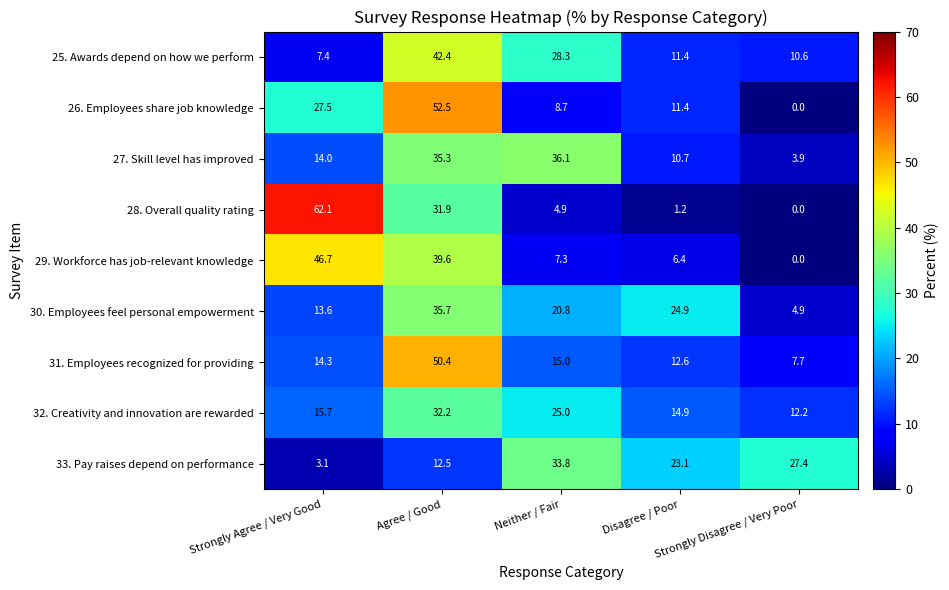

Count the number of data series in this chart.

9